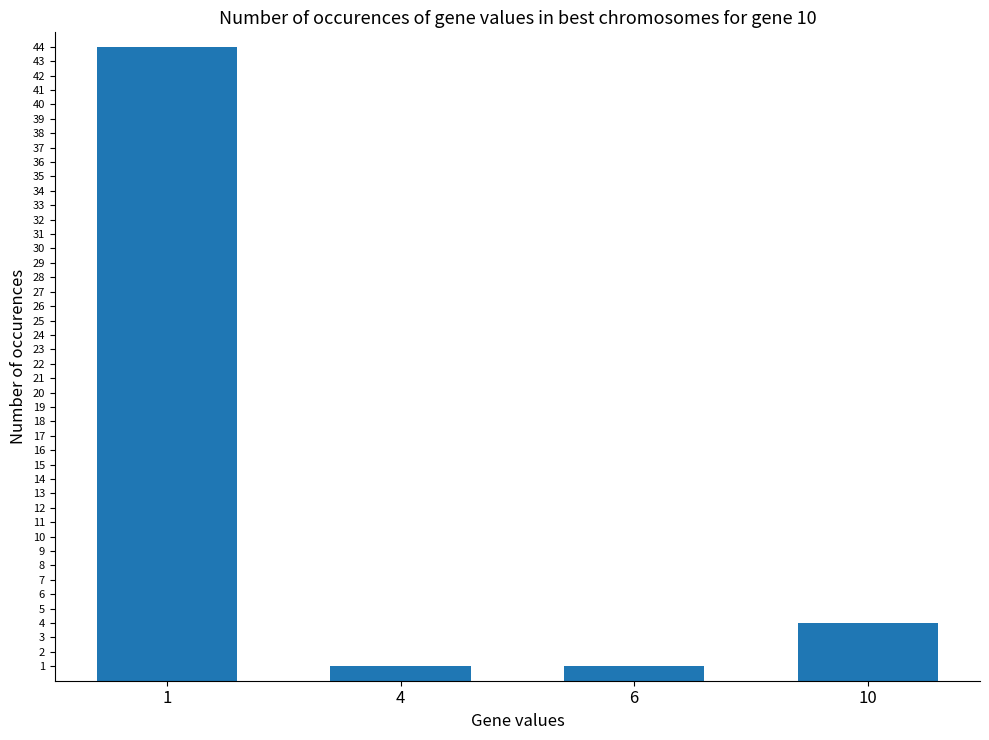

How many distinct data groups are displayed?

1